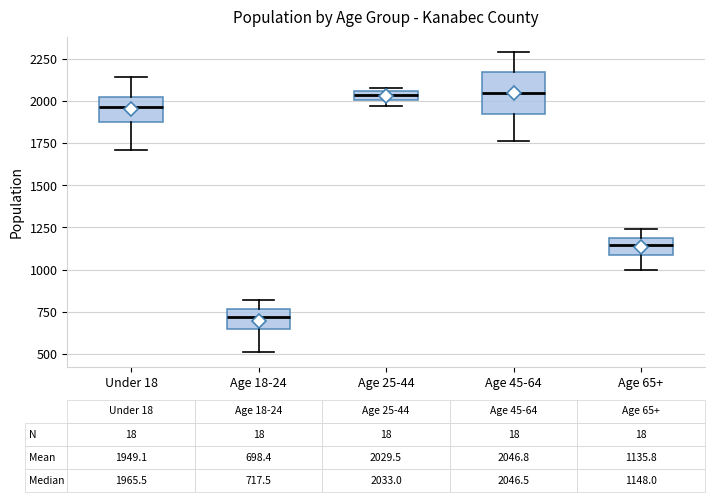

Which box is the tallest, from its lower edge to its upper edge?

Age 45-64